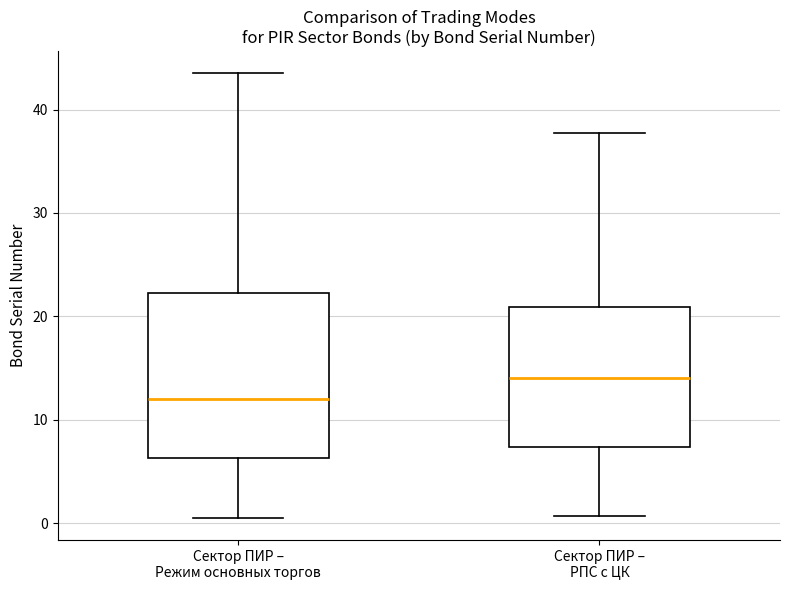

Where is the upper edge of the box for Сектор ПИР – РПС с ЦК on the y-axis? The values are not printed on the chart, so give them approximately, as read against the axis.

21